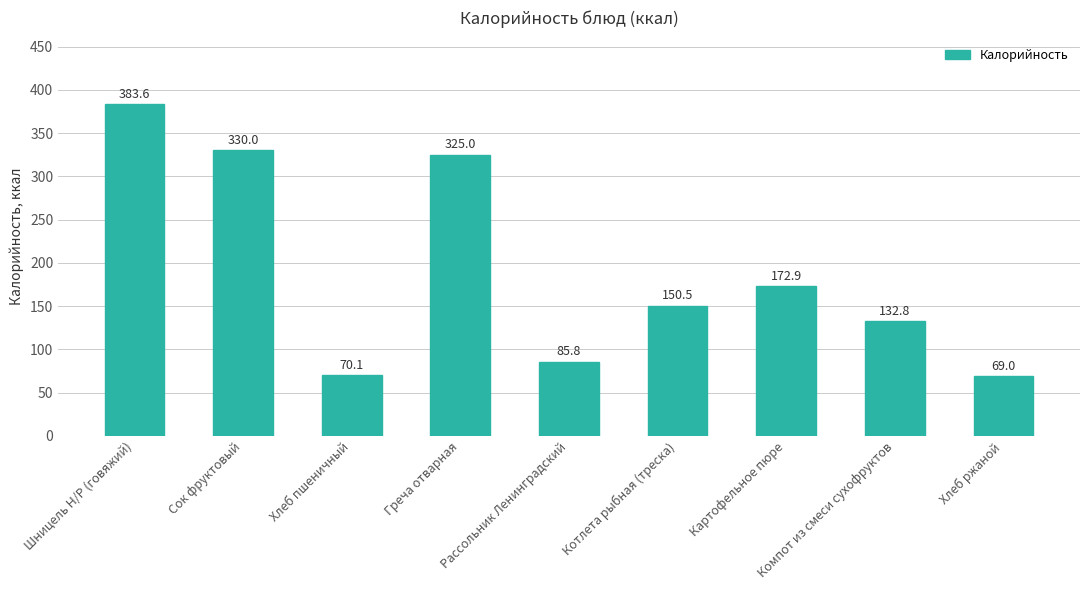

Reading right to left, list all the values displayed in this chart.

Хлеб ржаной=69.0	Компот из смеси сухофруктов=132.8	Картофельное пюре=172.9	Котлета рыбная (треска)=150.5	Рассольник Ленинградский=85.8	Греча отварная=325.0	Хлеб пшеничный=70.1	Сок фруктовый=330.0	Шницель Н/Р (говяжий)=383.6